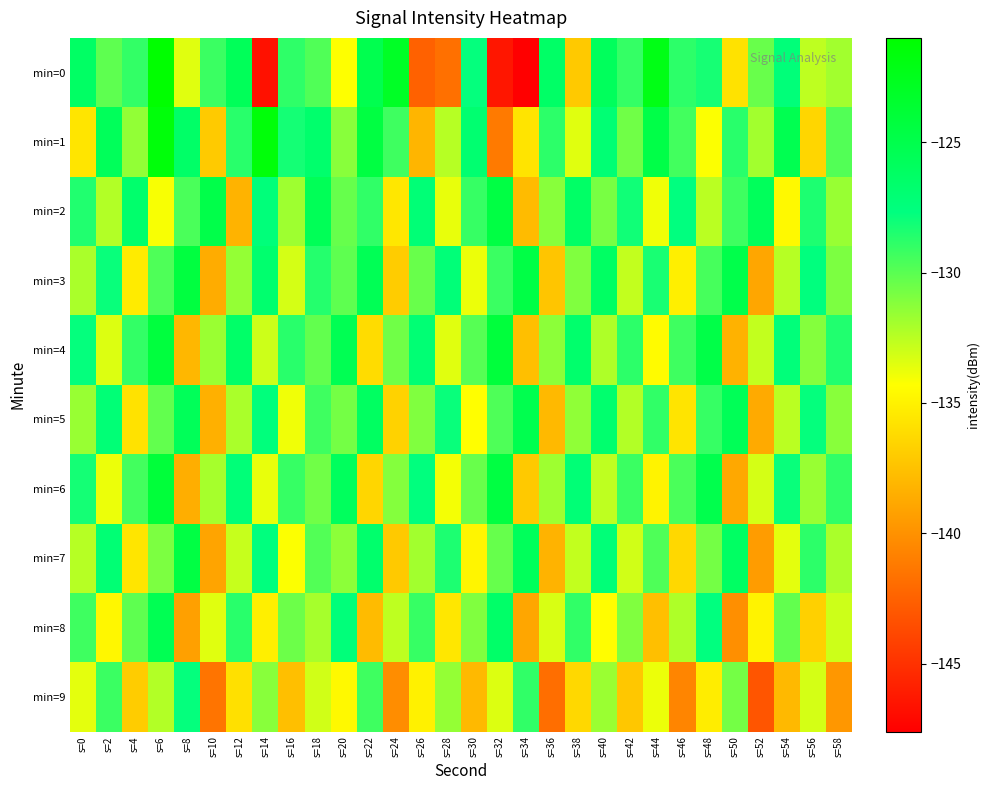

Which series has the largest range (max minus min)?

min=0